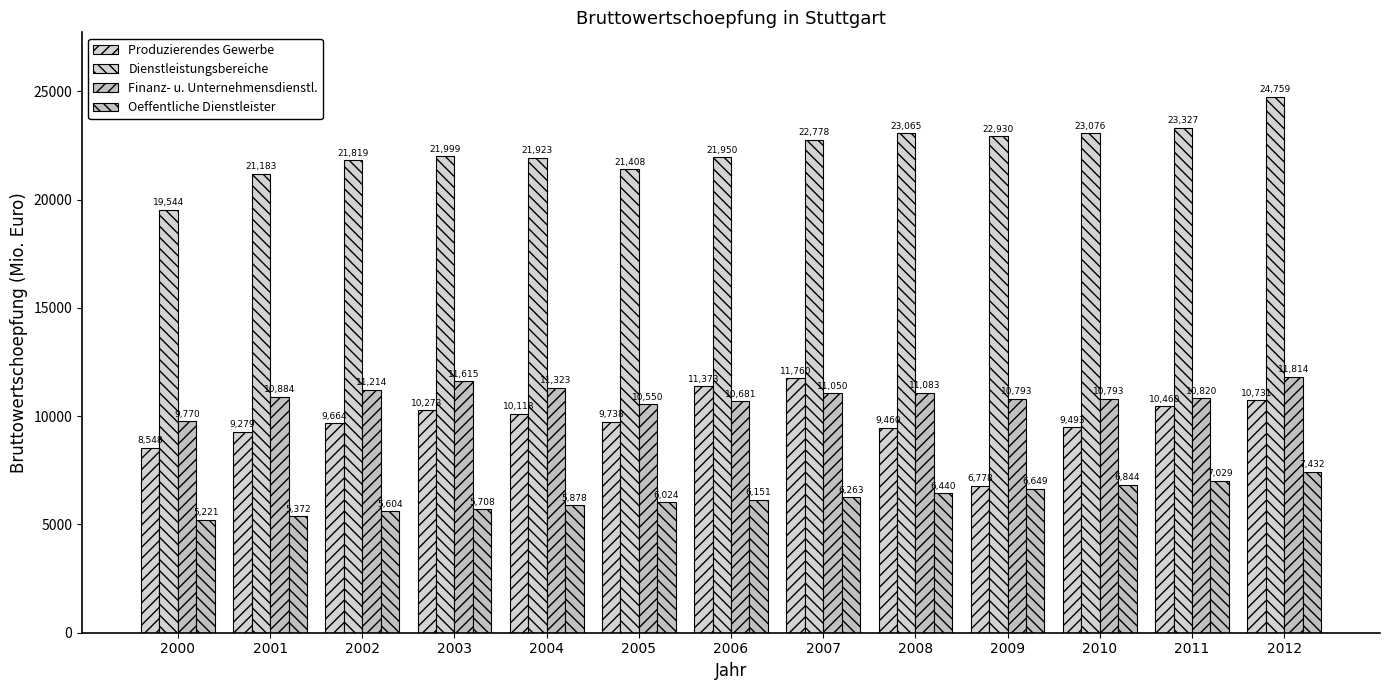

How many values in the Oeffentliche Dienstleister series exceed 6150?

7